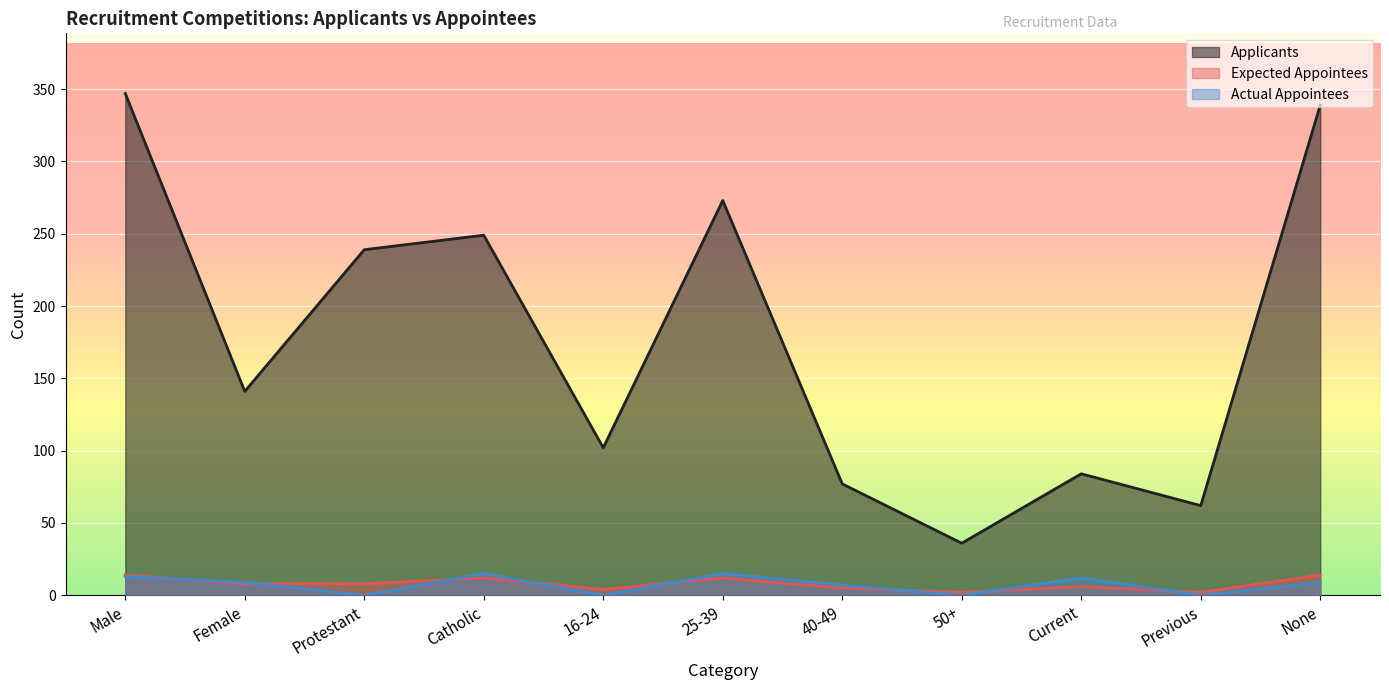

What are all the series names shown in the legend?

Applicants, Expected Appointees, Actual Appointees